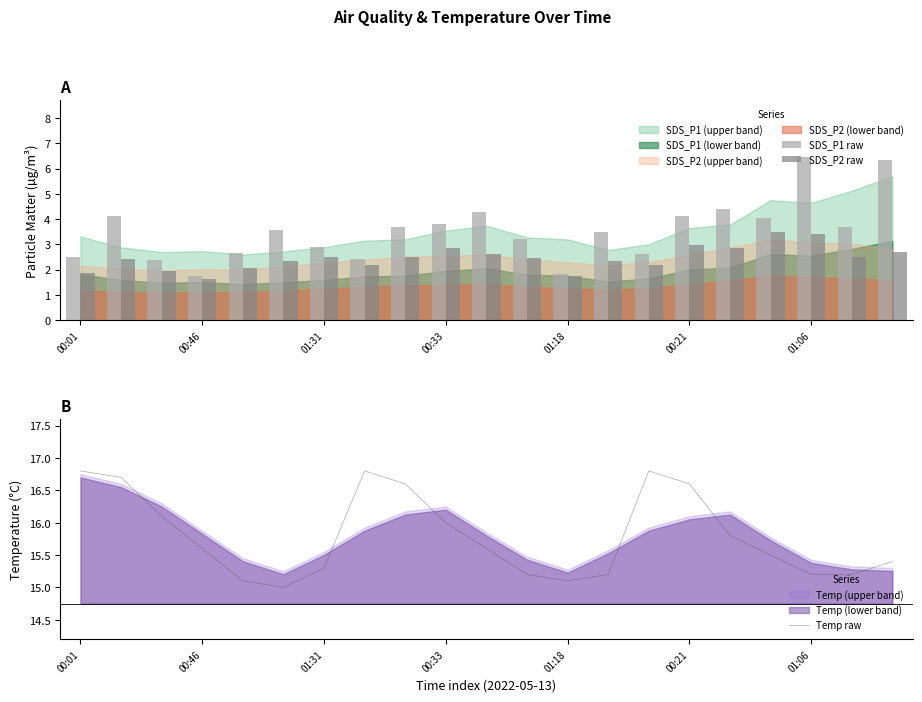

The value of SDS_P2 raw at 01:06 is 6.1. True or false?

False